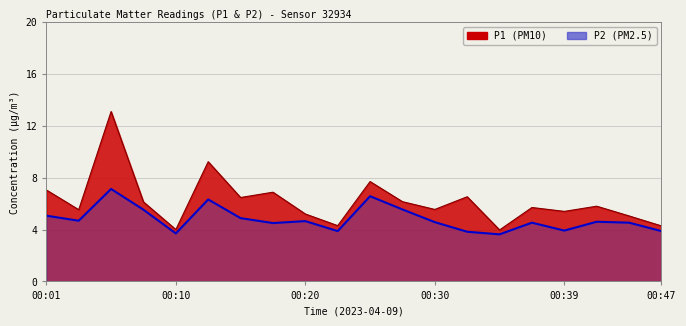

At which label does P2 first exceed 4?

00:01